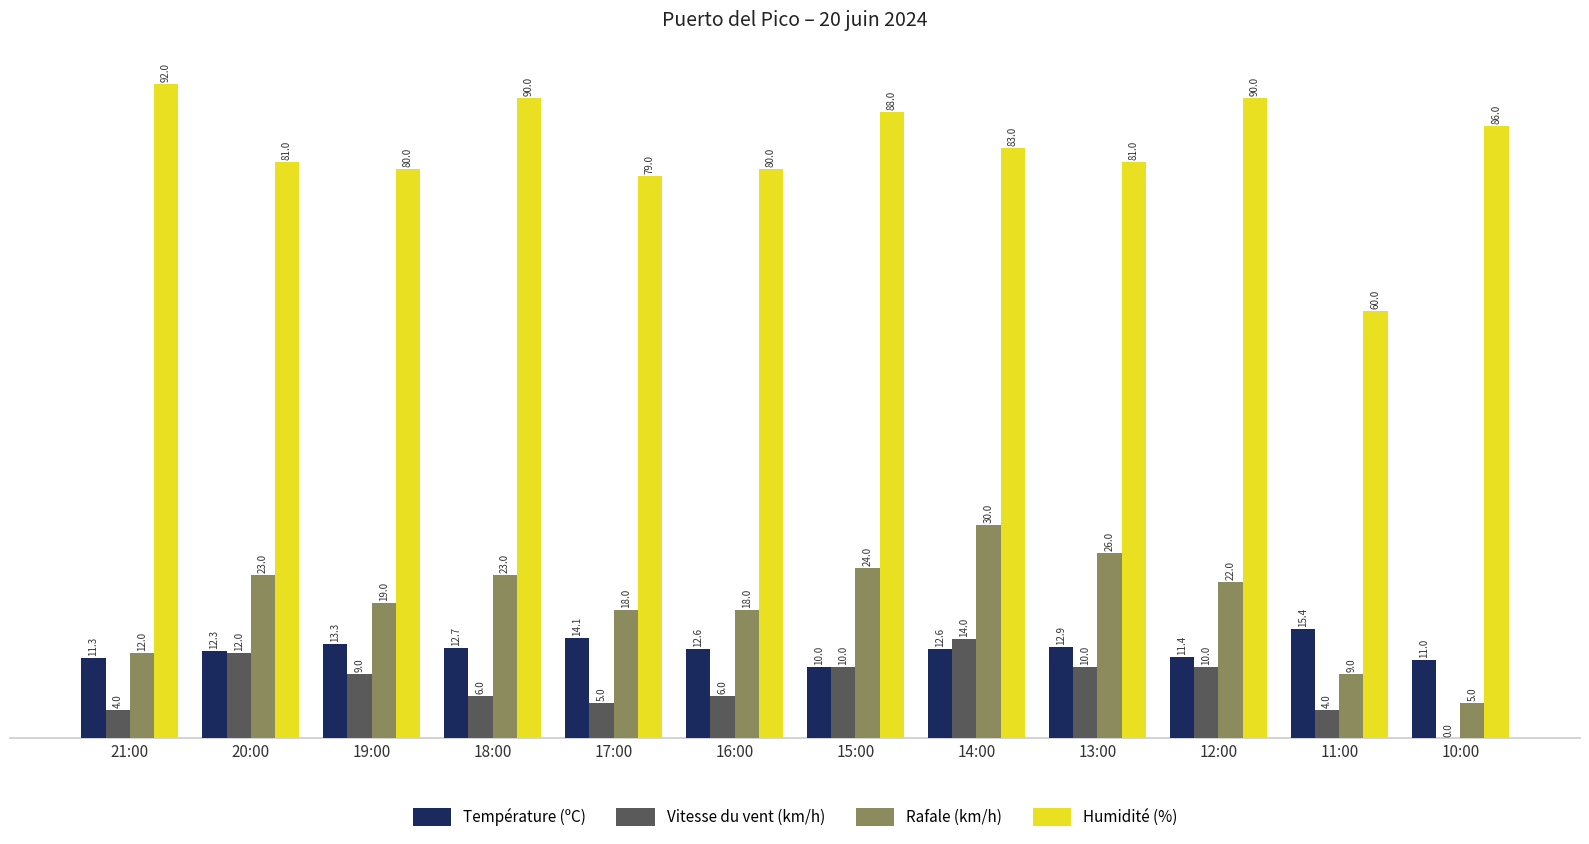

Is it true that Vitesse du vent (km/h) equals 6.0 at 16:00?

True